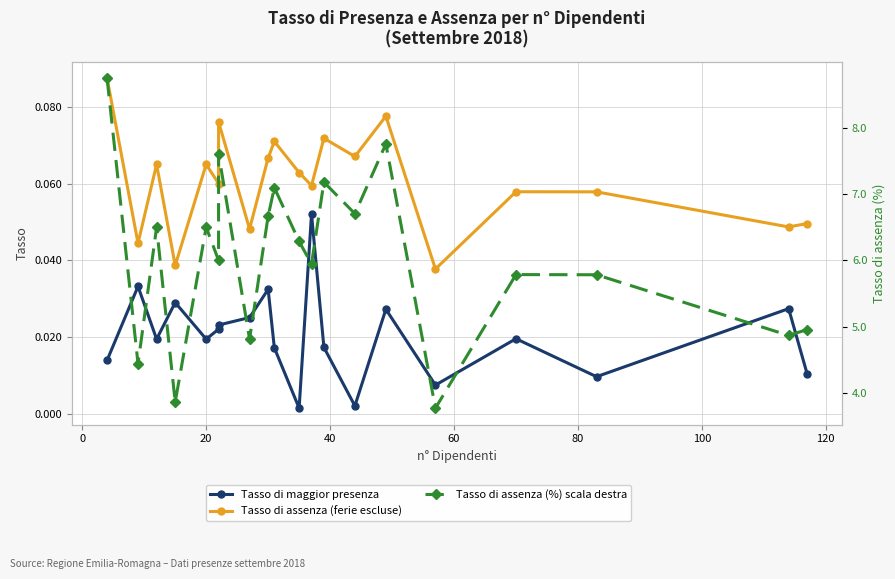

How many interior local valleys does the Tasso di maggior presenza series have?

6